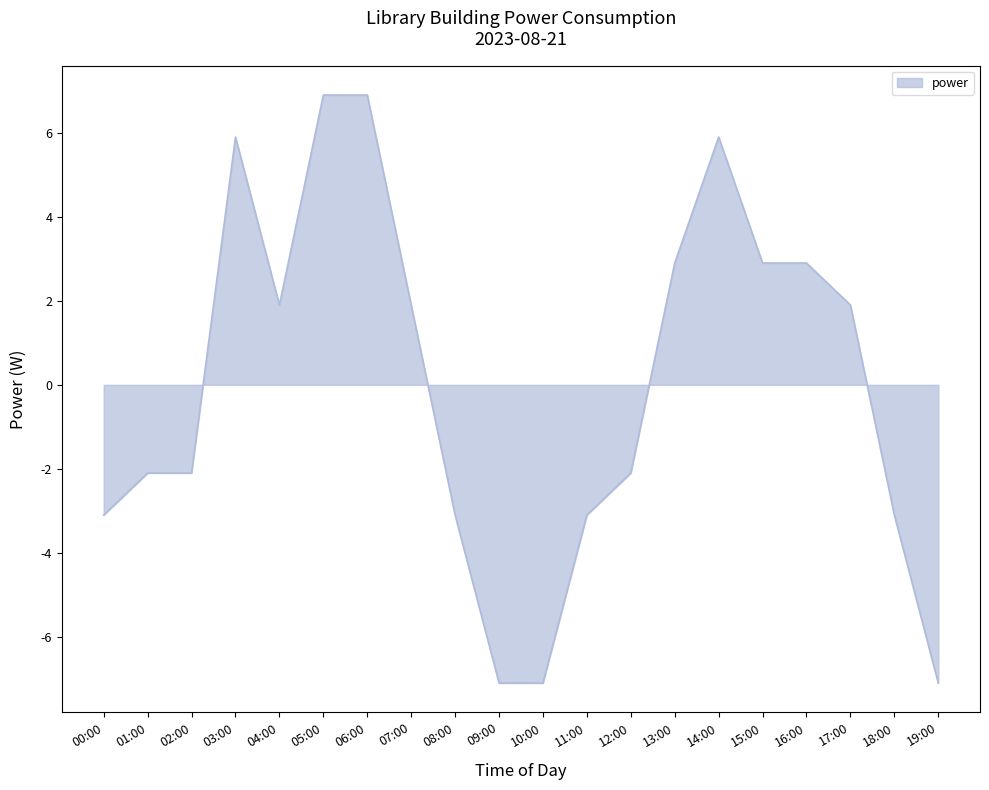

What position from the left is 16:00?

17